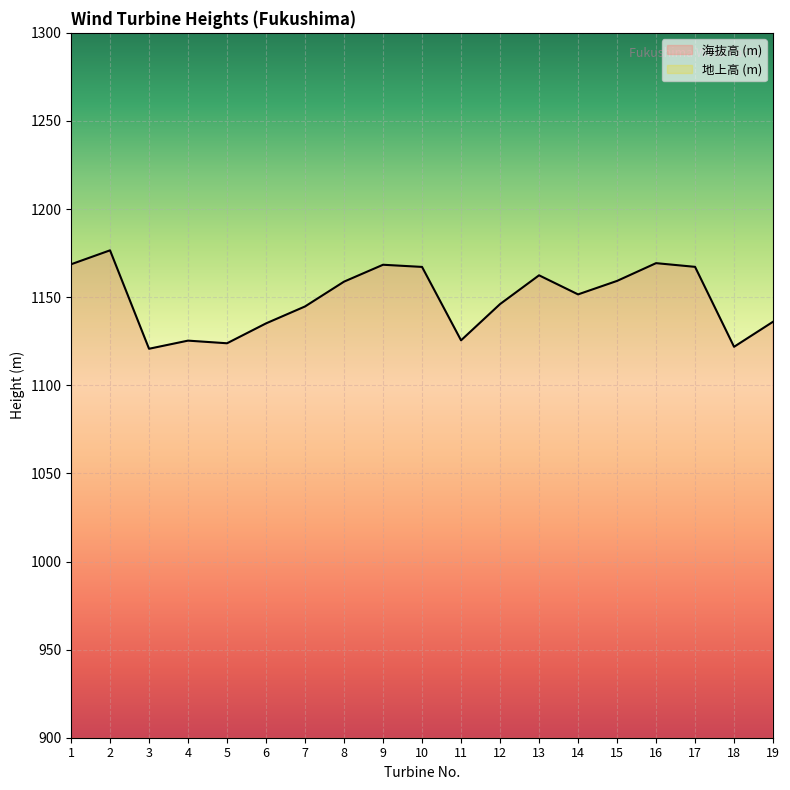

Read the value at 13.

1162.4